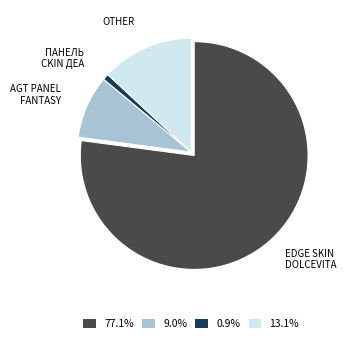

Does any single category account for the majority?

Yes